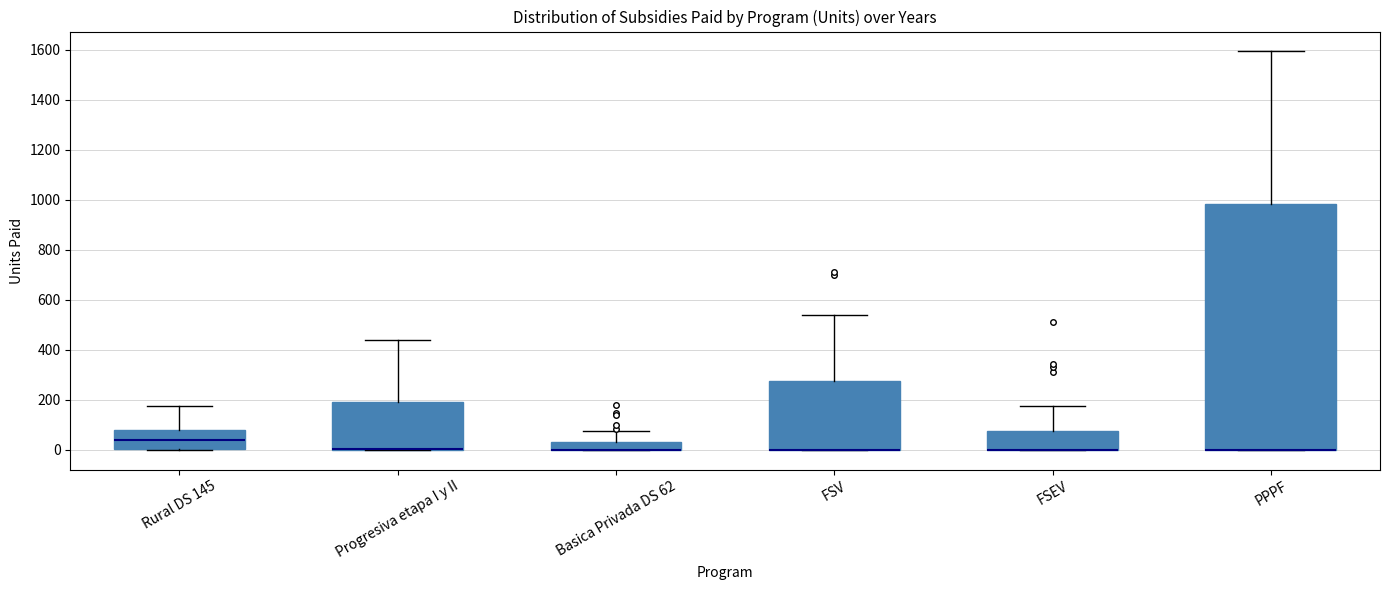

Where is the upper edge of the box for FSEV on the y-axis? The values are not printed on the chart, so give them approximately, as read against the axis.

80